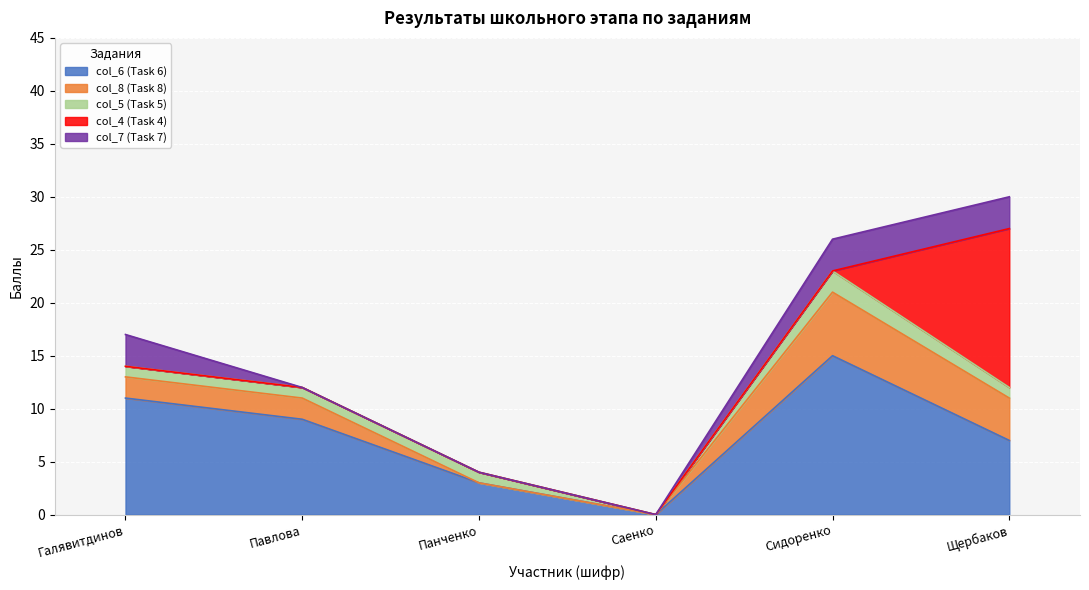

What is the total value across all series at Сидоренко?

26